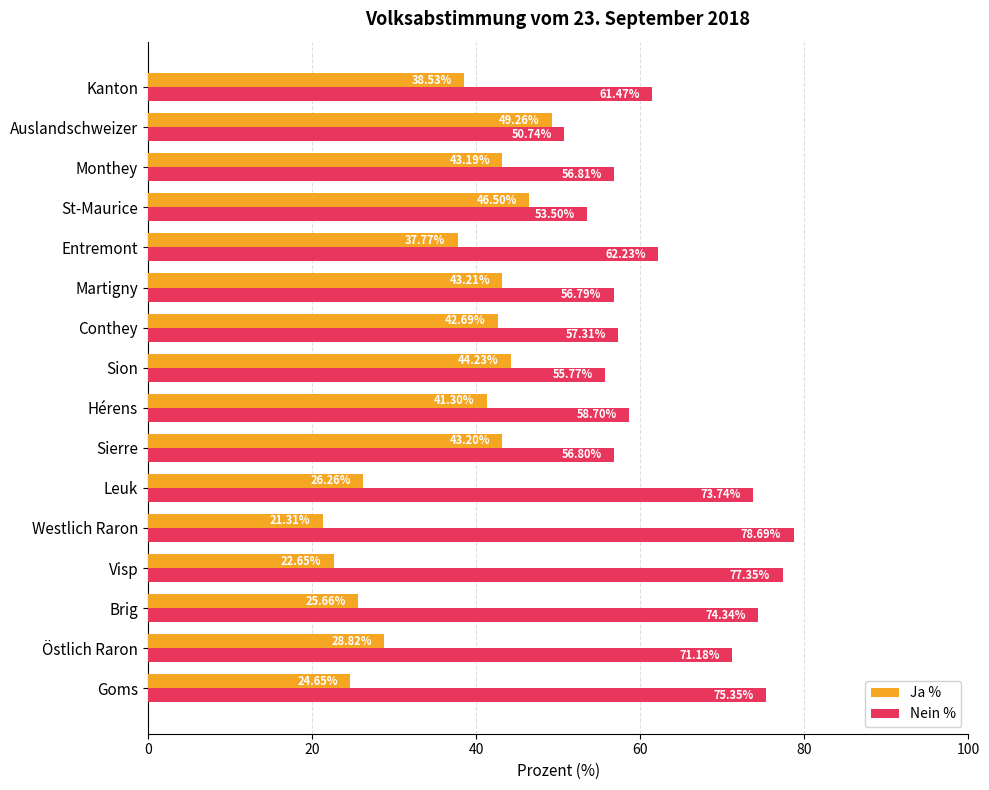

What is the spread (max minus min) of values at Brig?

48.7